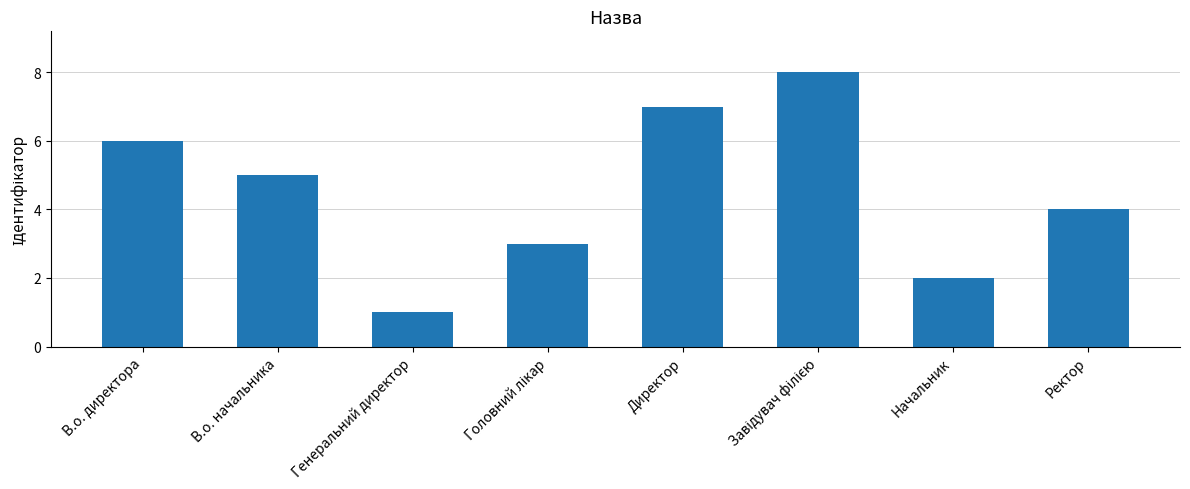

Reading right to left, list all the values displayed in this chart.

4	2	8	7	3	1	5	6